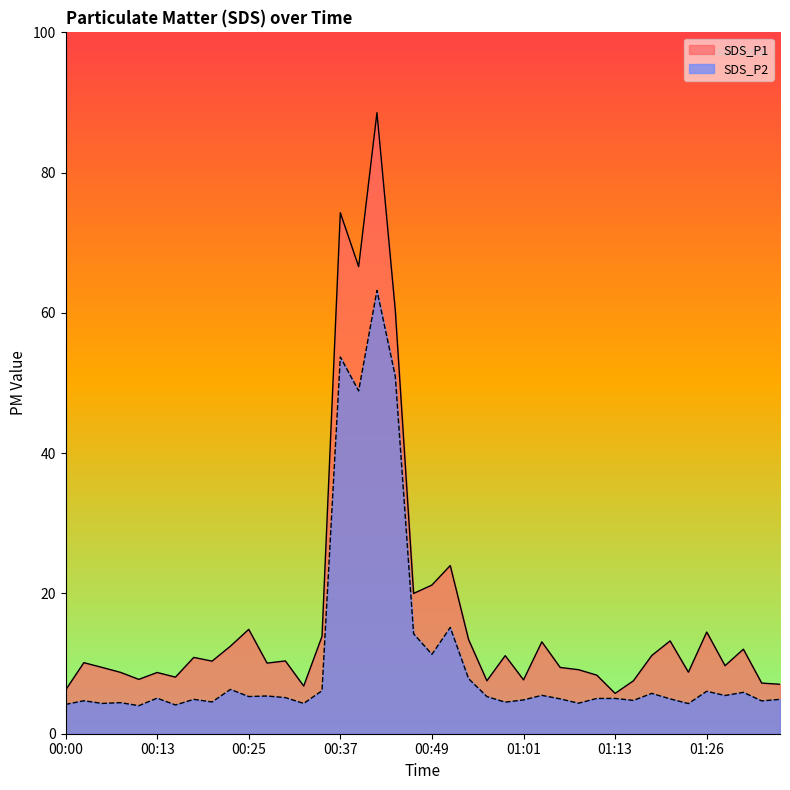

Reading left to right, transcribe all the data shown in this chart.

SDS_P1: 00:00=6.2	00:03=10.1	00:05=9.4	00:08=8.8	00:10=7.8	00:13=8.7	00:15=8.1	00:17=10.9	00:20=10.3	00:22=12.5	00:25=14.9	00:27=10.1	00:30=10.4	00:32=6.8	00:35=13.9	00:37=74.3	00:39=66.6	00:42=88.5	00:44=60.4	00:47=20.0	00:49=21.2	00:52=24.0	00:54=13.4	00:56=7.5	00:59=11.1	01:01=7.7	01:04=13.1	01:06=9.4	01:09=9.1	01:11=8.3	01:13=5.8	01:16=7.5	01:18=11.2	01:21=13.2	01:23=8.8	01:26=14.5	01:28=9.7	01:31=12.1	01:33=7.2	01:35=7.0
SDS_P2: 00:00=4.2	00:03=4.7	00:05=4.3	00:08=4.4	00:10=4.0	00:13=5.1	00:15=4.1	00:17=4.9	00:20=4.5	00:22=6.3	00:25=5.3	00:27=5.4	00:30=5.2	00:32=4.3	00:35=6.1	00:37=53.7	00:39=48.9	00:42=63.2	00:44=51.0	00:47=14.2	00:49=11.3	00:52=15.2	00:54=7.8	00:56=5.3	00:59=4.5	01:01=4.8	01:04=5.5	01:06=5.0	01:09=4.3	01:11=5.0	01:13=5.0	01:16=4.8	01:18=5.8	01:21=5.0	01:23=4.3	01:26=6.0	01:28=5.5	01:31=5.9	01:33=4.7	01:35=4.9